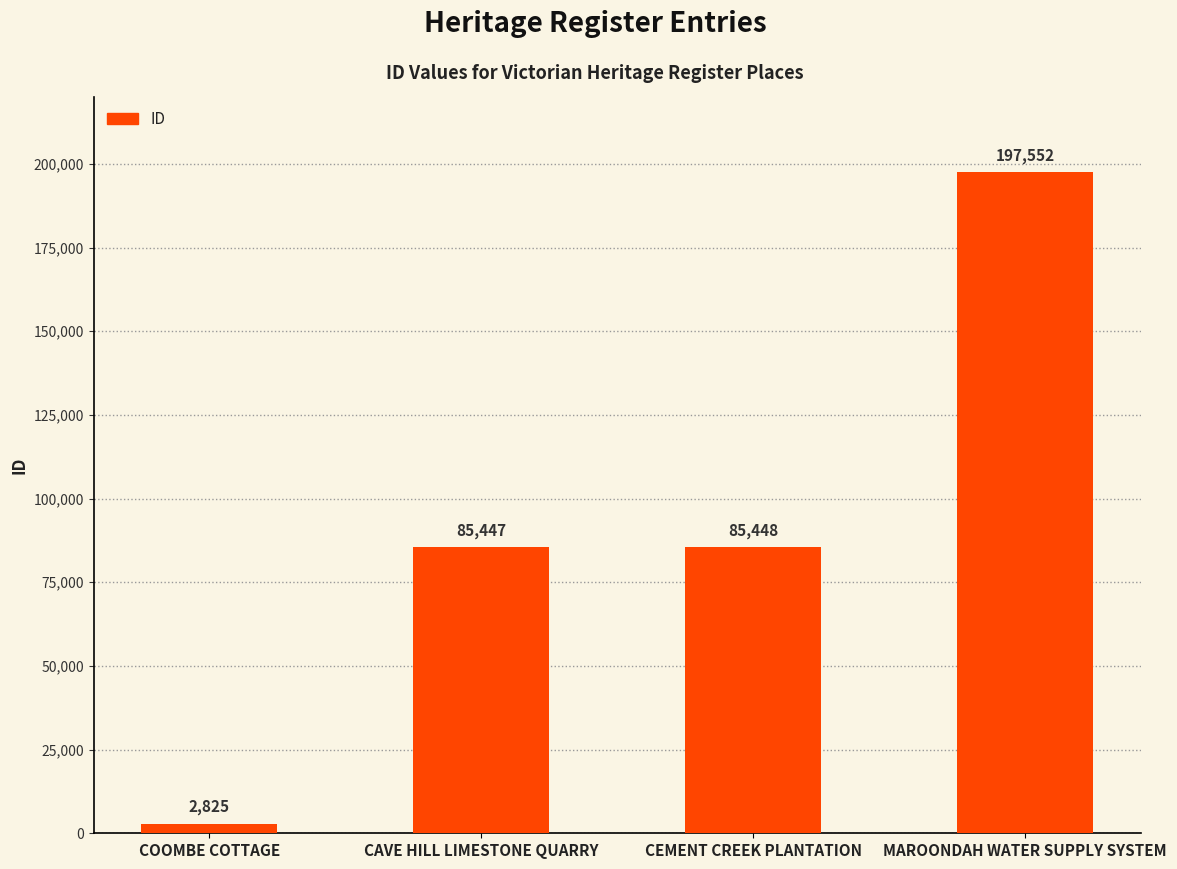

At which label is the value closest to 100188?

CEMENT CREEK PLANTATION